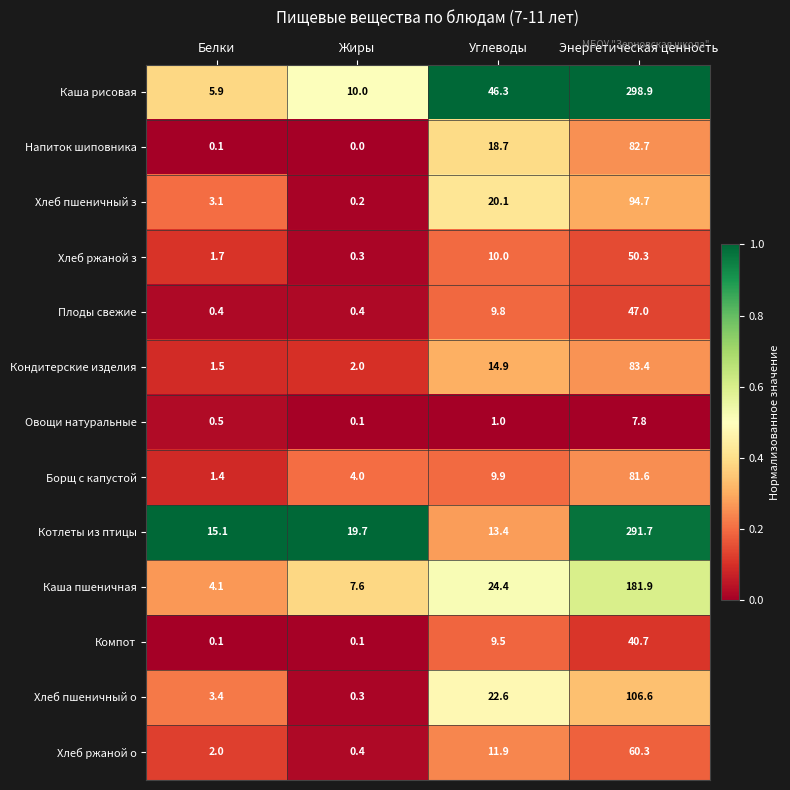

At how many categories does at least one series exceed 0?

4